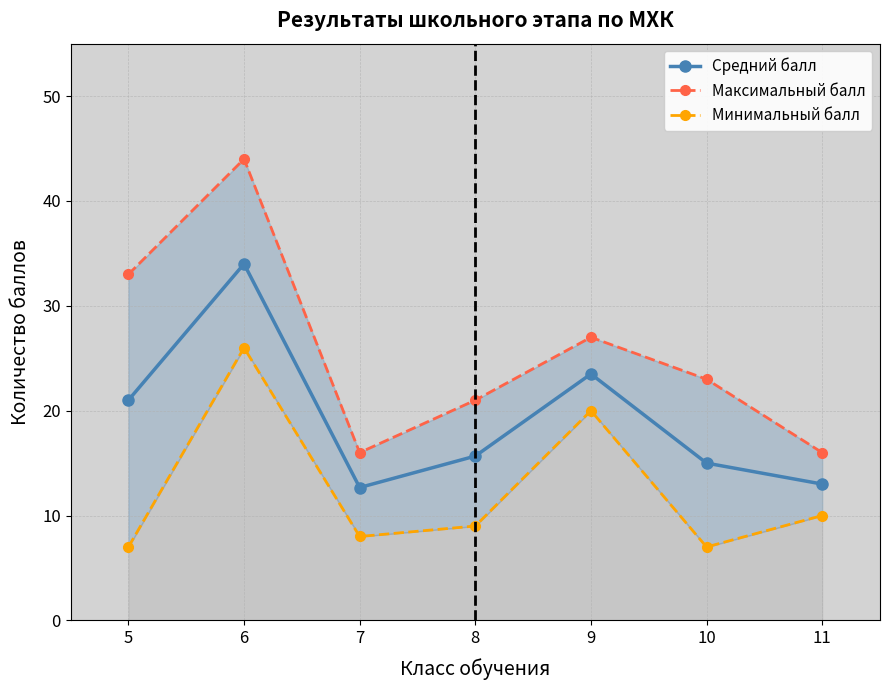

Which has a higher value, 7 or 10?

10